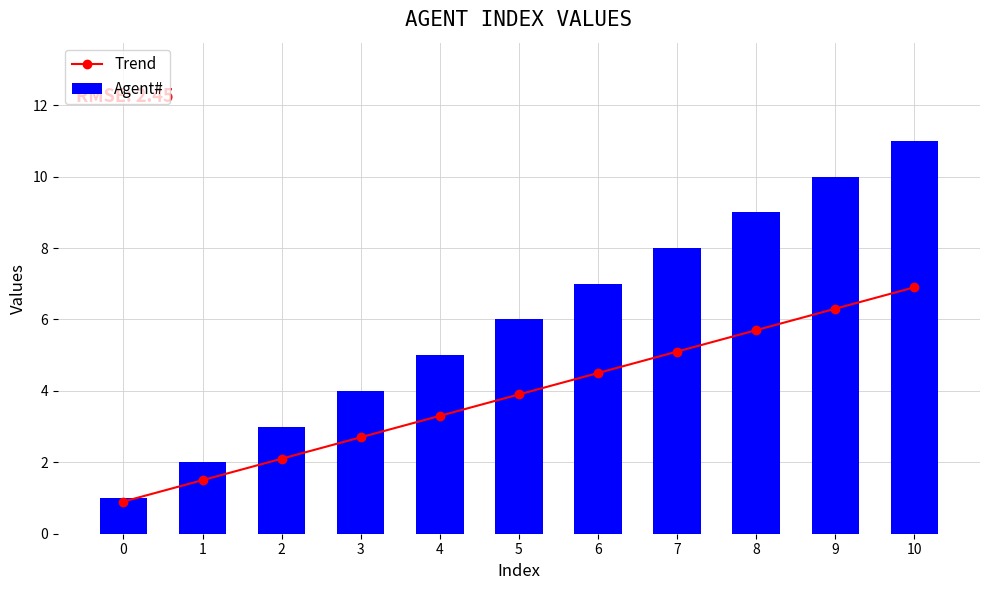

What is the difference between the maximum and minimum values in the Agent# series?

10